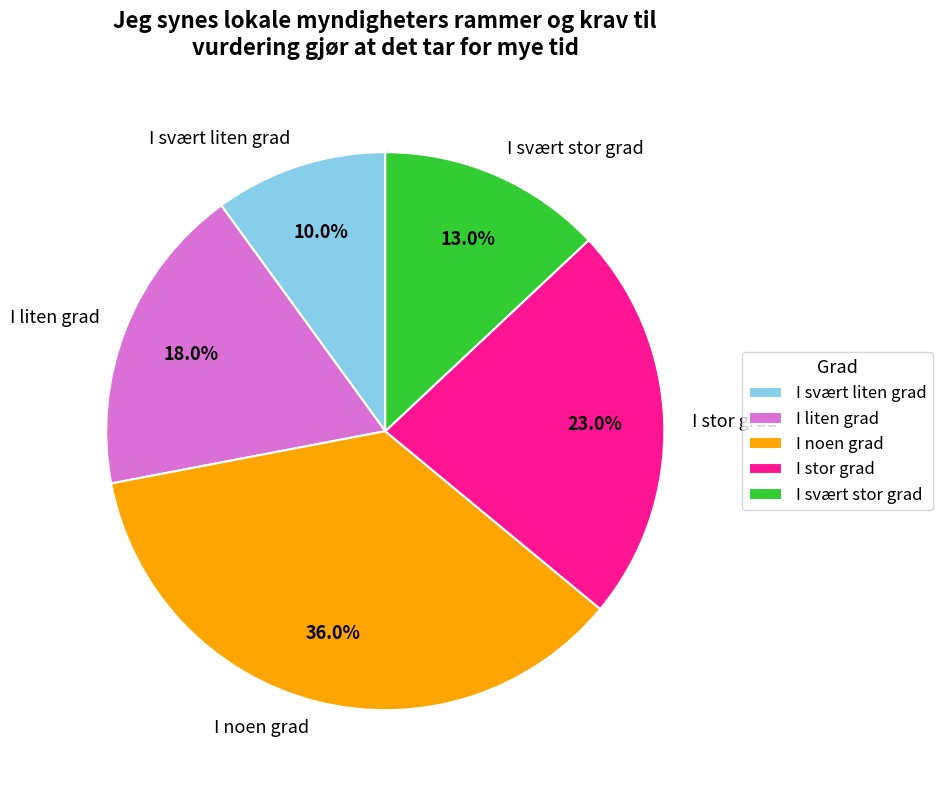

Does any single category account for the majority?

No